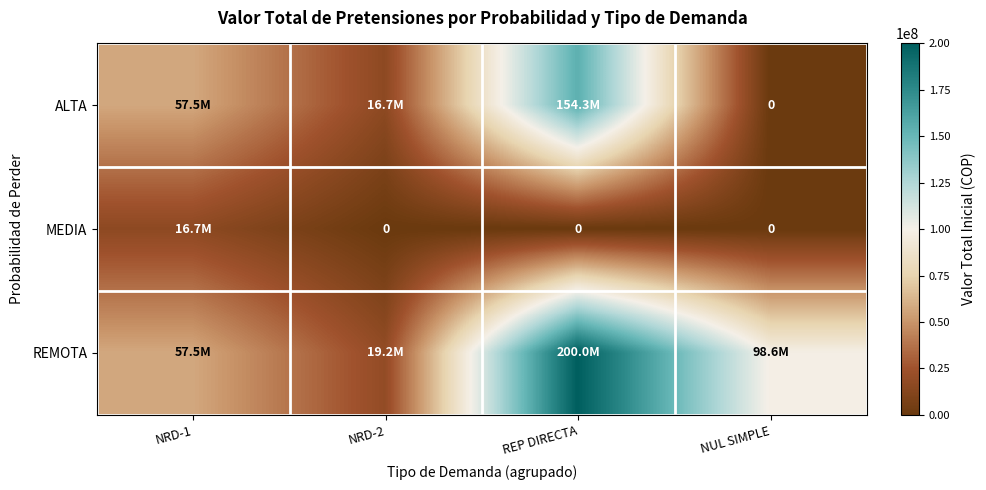

What is the average value of the MEDIA series?

4172406